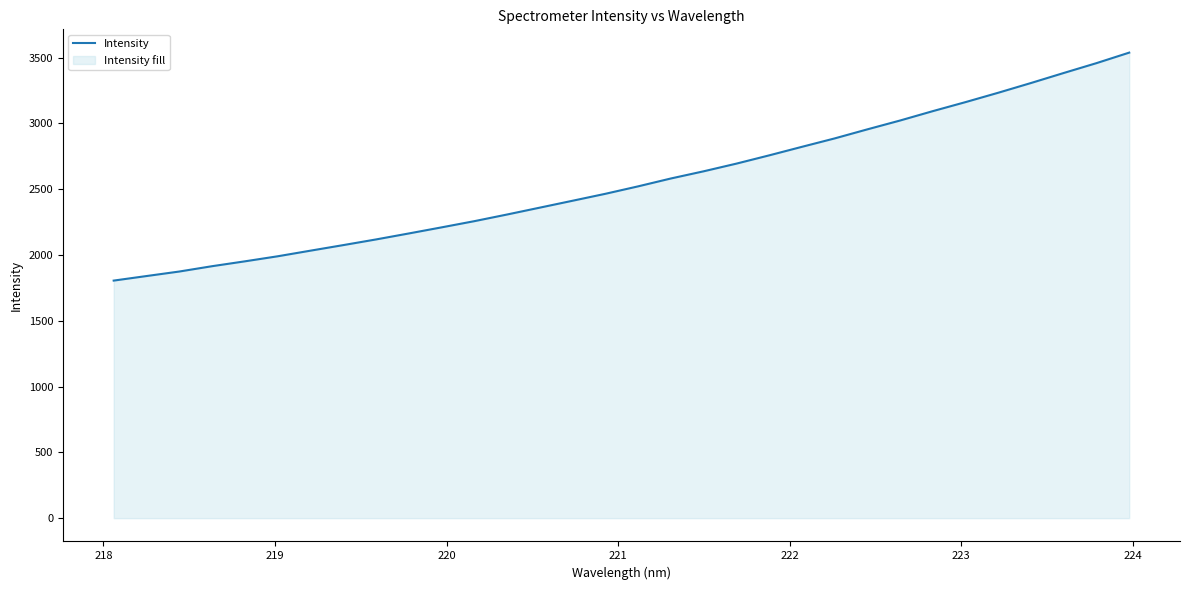

What is the minimum value shown in the chart?

1805.7